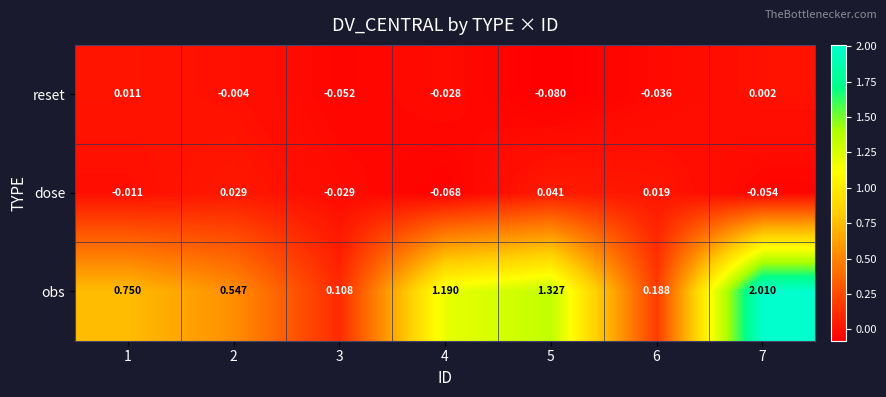

Between 6 and 7, which series saw the biggest shift?

obs